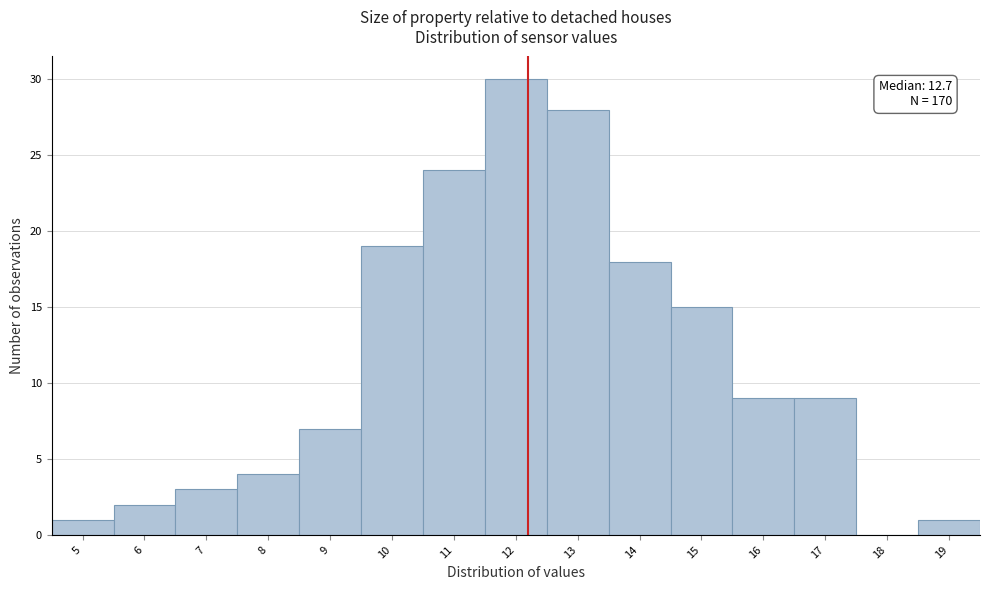

Reading right to left, transcribe all the data shown in this chart.

19=1	18=0	17=9	16=9	15=15	14=18	13=28	12=30	11=24	10=19	9=7	8=4	7=3	6=2	5=1